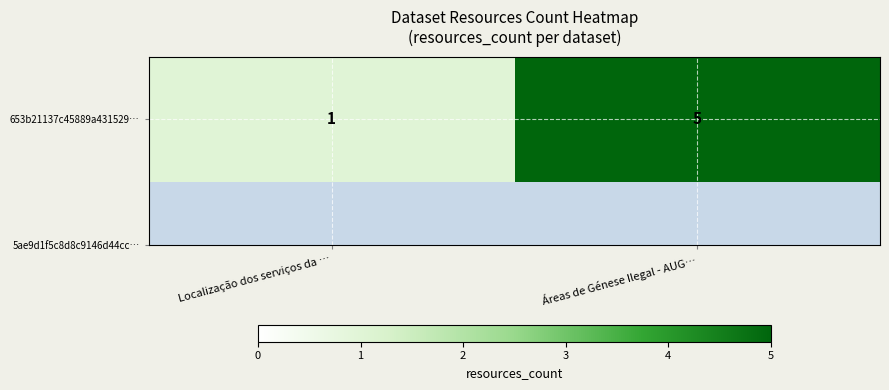

True or false: the data shows 5 at Áreas de Génese Ilegal - AUG….

True